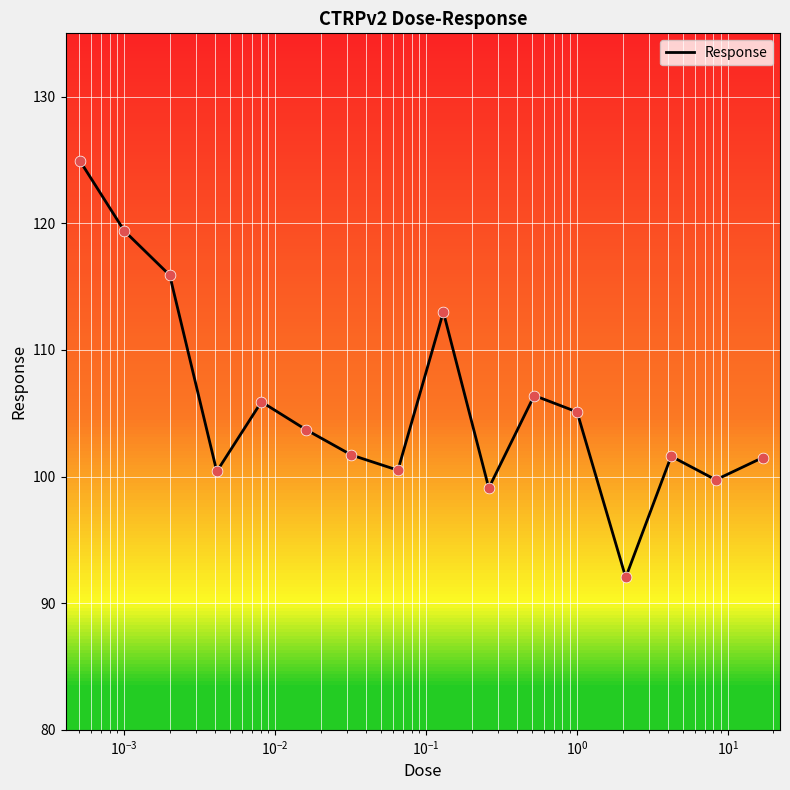

What is the smallest value displayed?

92.0